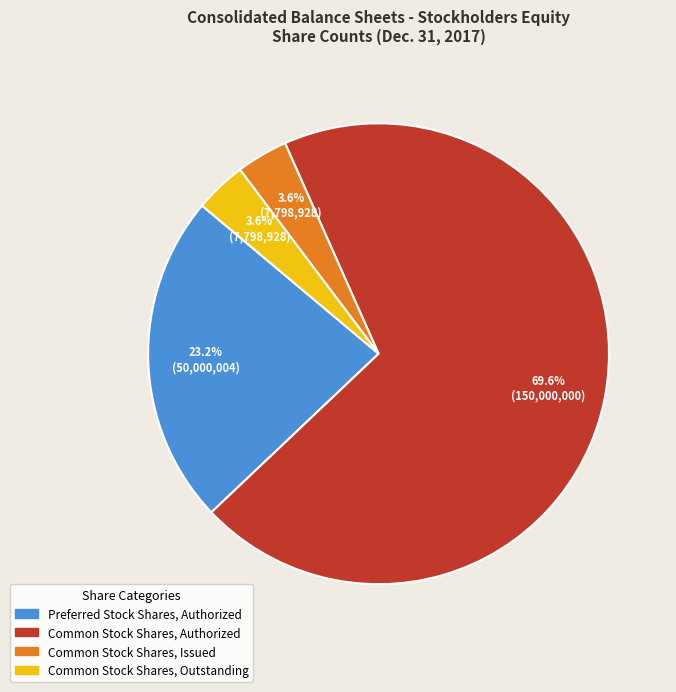

How many segments does this pie chart have?

4